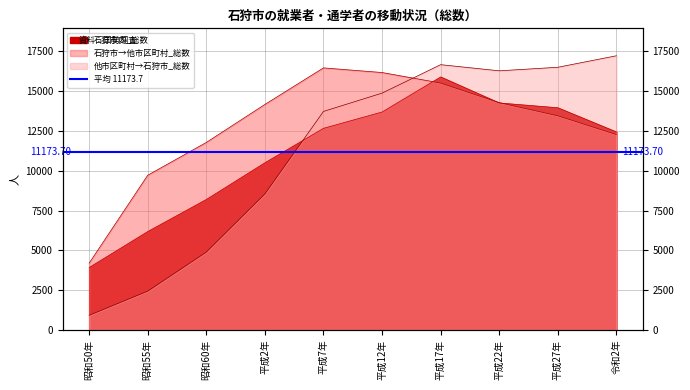

Reading left to right, transcribe all the data shown in this chart.

石狩市内_総数: 3926	6185	8199	10505	12669	13694	15896	14262	13960	12441
石狩市→他市区町村_総数: 4200	9722	11782	14169	16465	16174	15513	14284	13459	12278
他市区町村→石狩市_総数: 925	2441	4893	8549	13731	14881	16667	16281	16504	17227